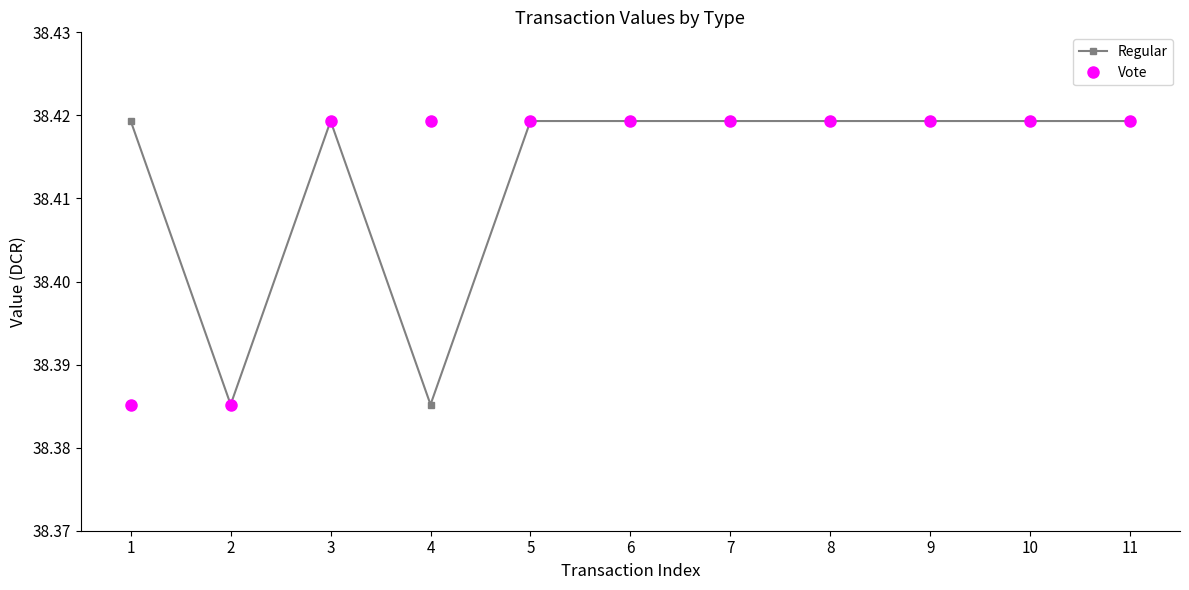

What is the total value across all series at 2?

76.8